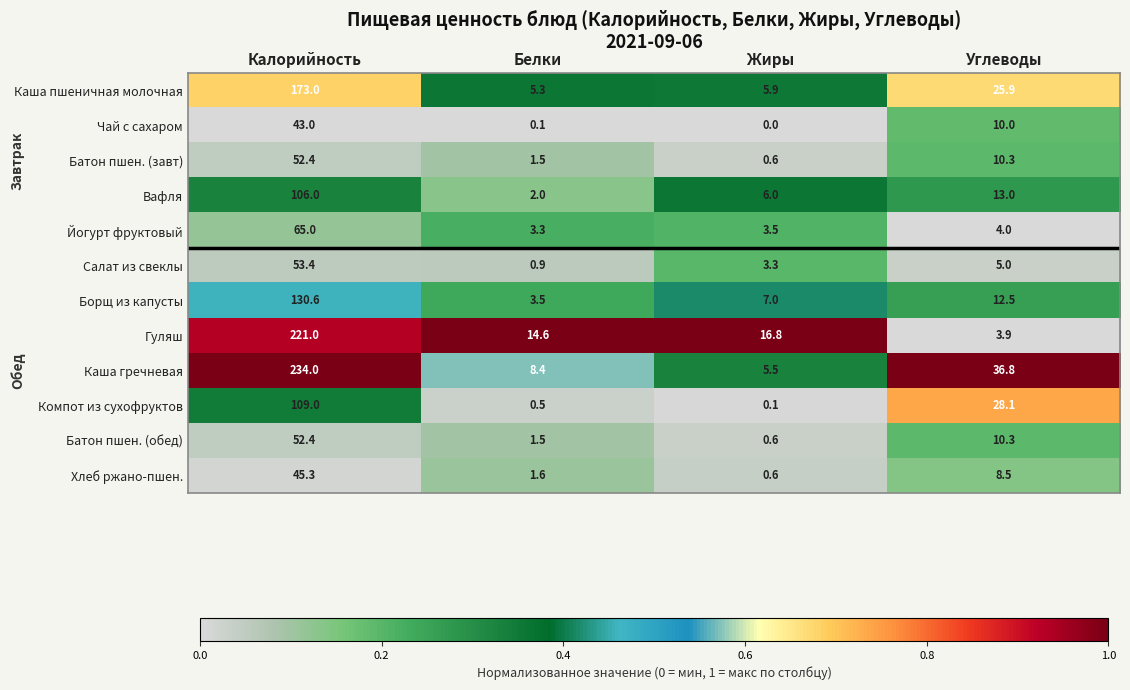

What is the difference between the maximum and minimum values in the Батон пшен. (обед) series?

51.8